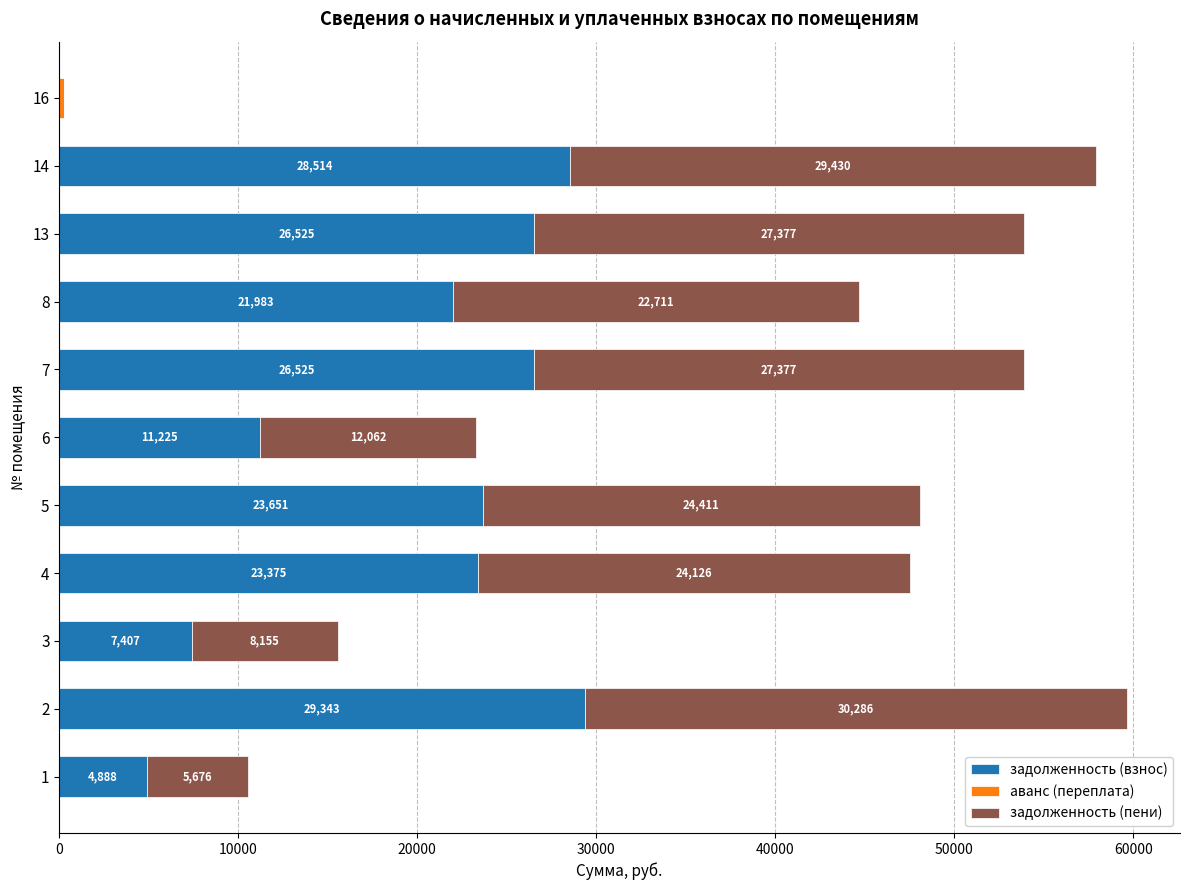

Read the задолженность (взнос) value at 7.

26524.8